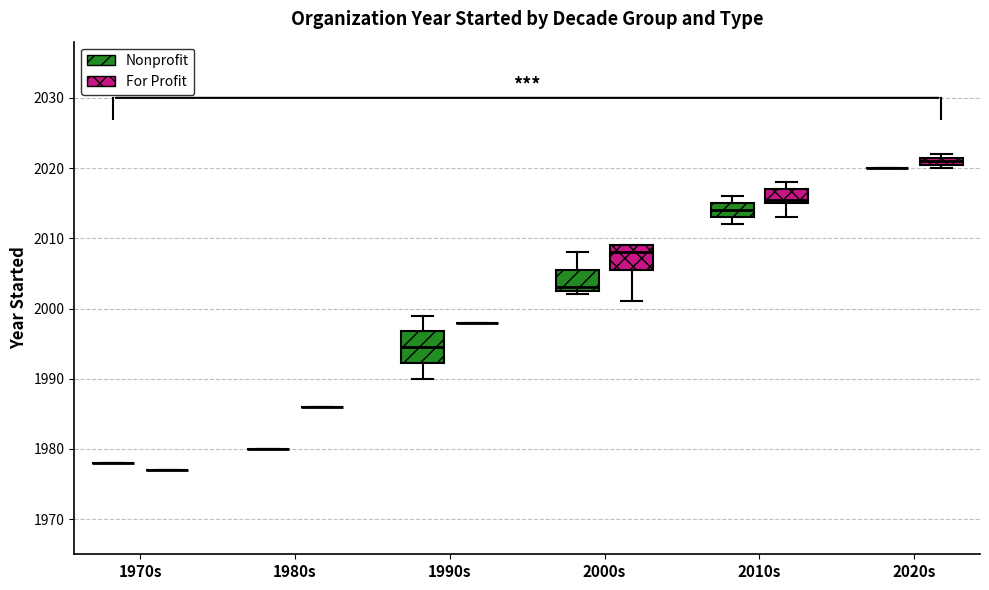

Where is the upper edge of the box for 2020s (For Profit) on the y-axis? The values are not printed on the chart, so give them approximately, as read against the axis.

2022